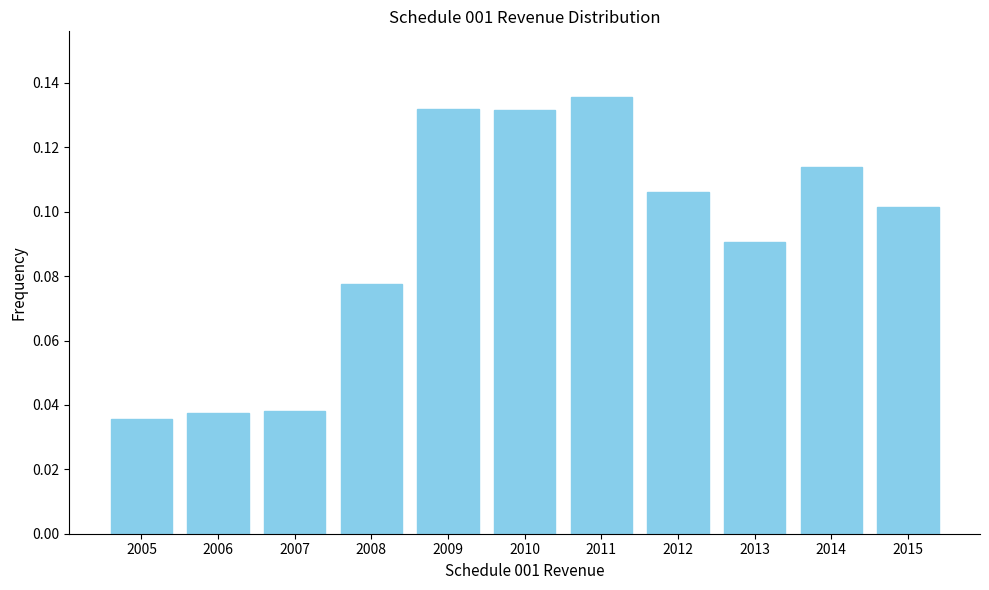

How many values are between 0 and 1?

11